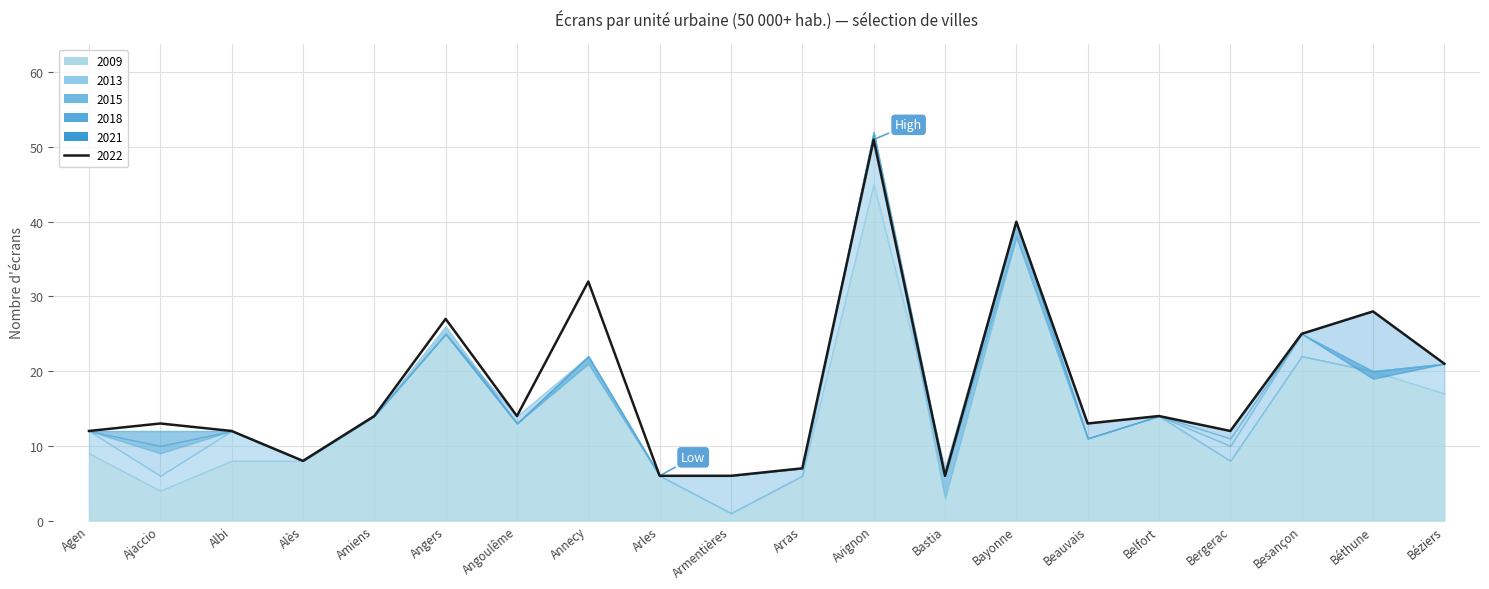

Which category has the lowest value in the 2021 series?

Arles